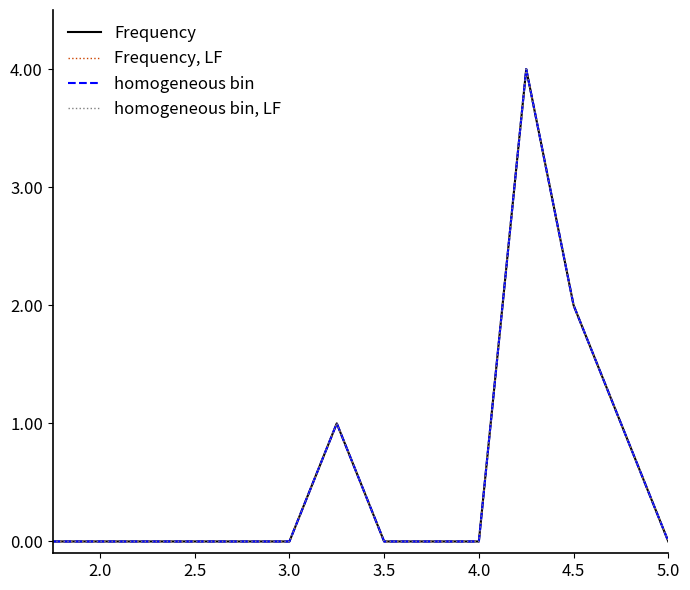

Does the chart display data point markers on the line(s)?

No